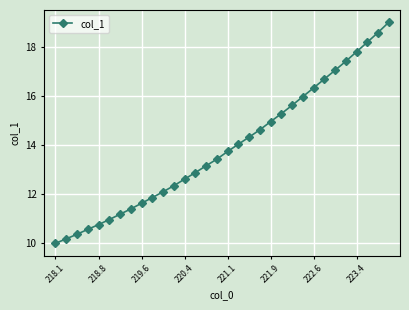

True or false: there are more than 1 points higher than both neighbors.

False